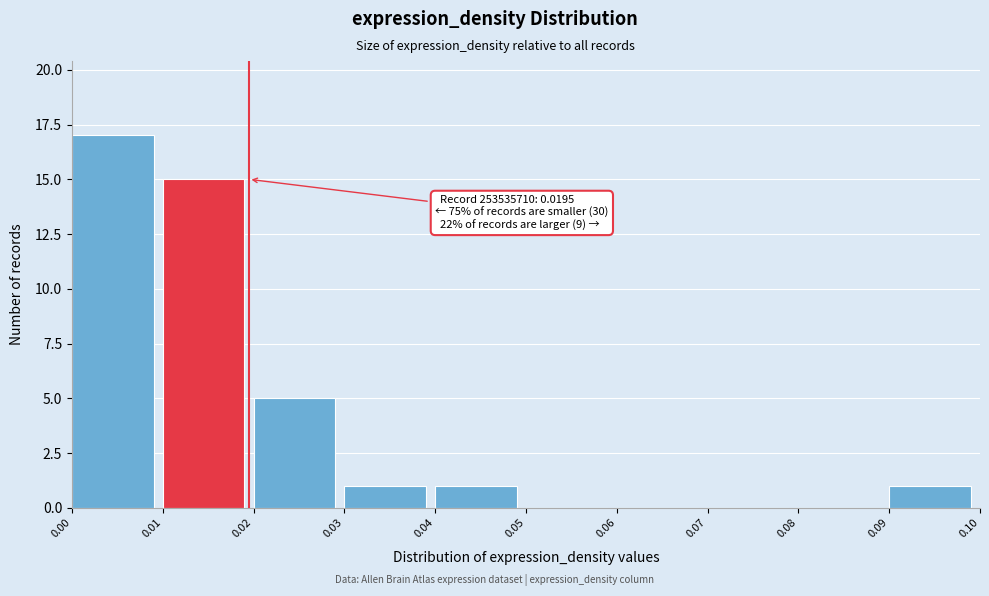

Which range on the x-axis has the tallest bar?

0.00 to 0.01